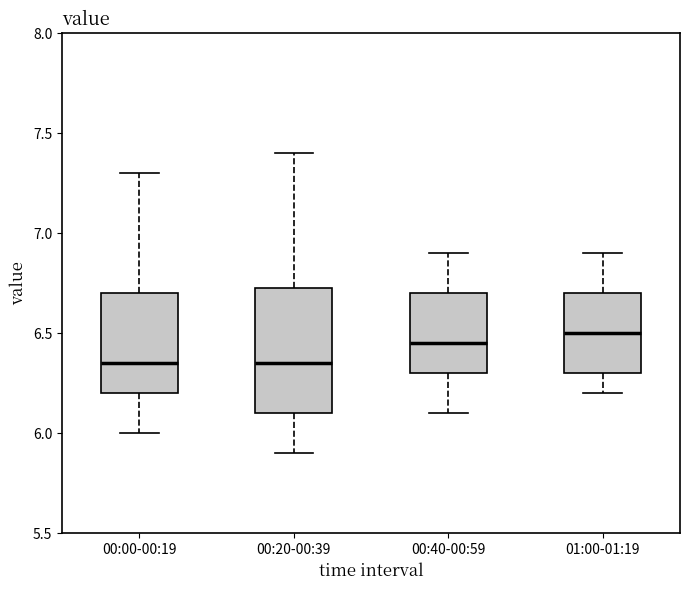

Comparing the boxes themselves (not the whiskers), which one is the tallest?

00:20-00:39